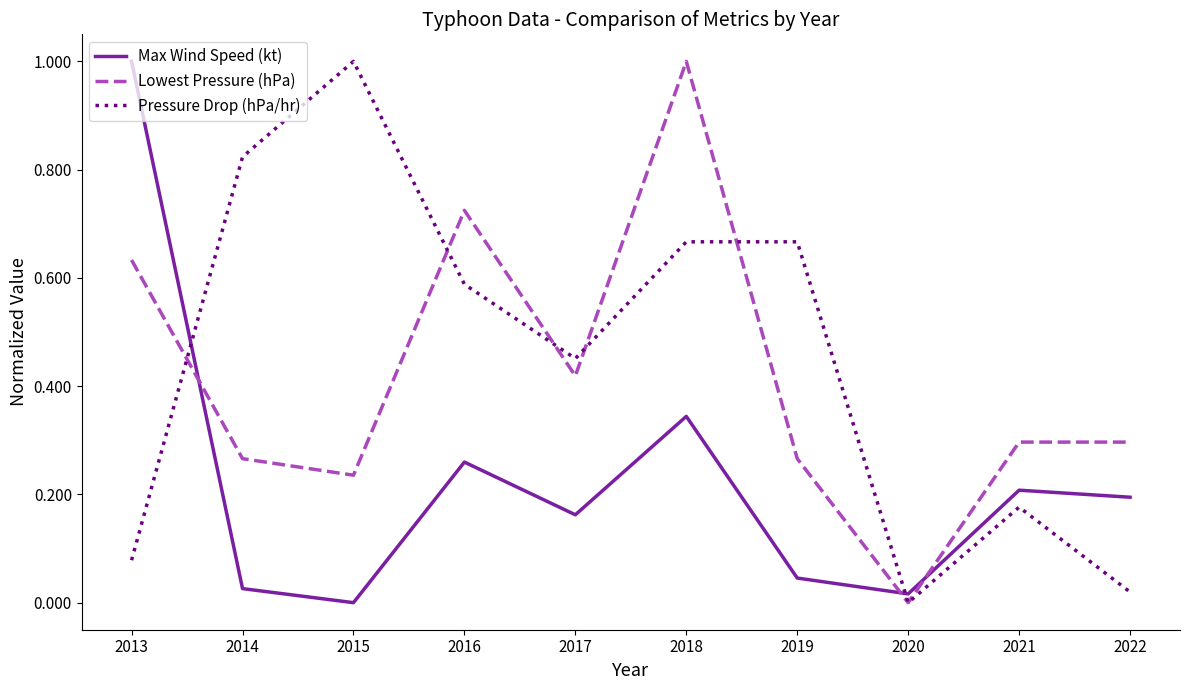

What is the greatest value displayed?

1.0